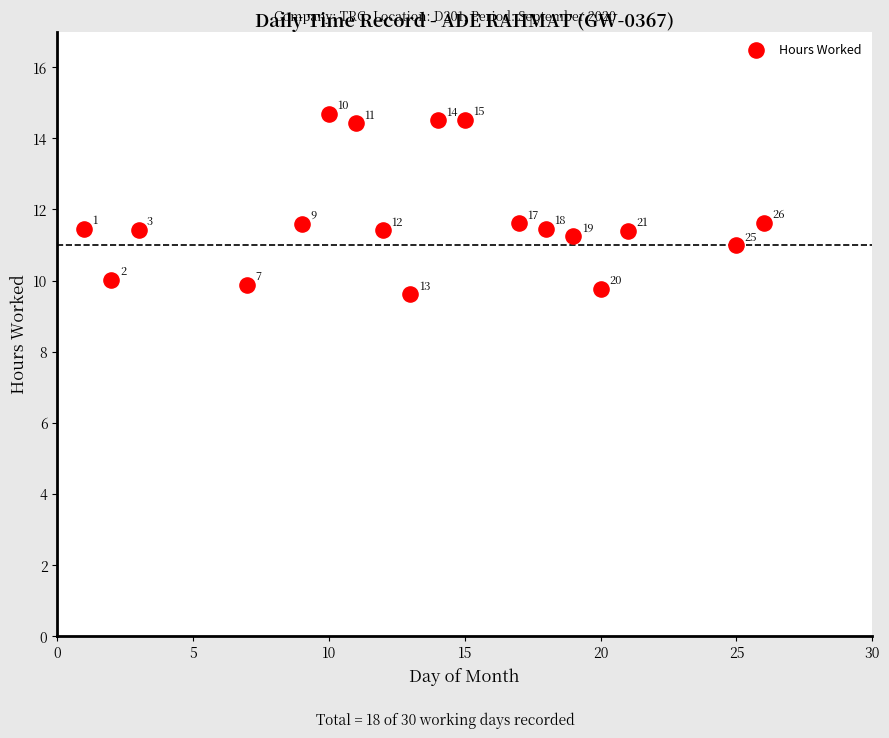

What Y value in the scatter plot is closest to 12?

11.6